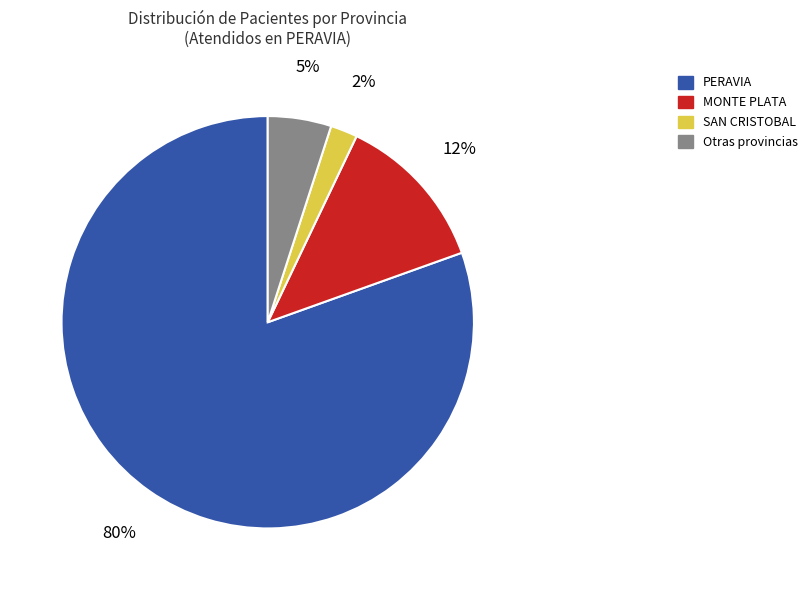

How many slices are in this pie chart?

4